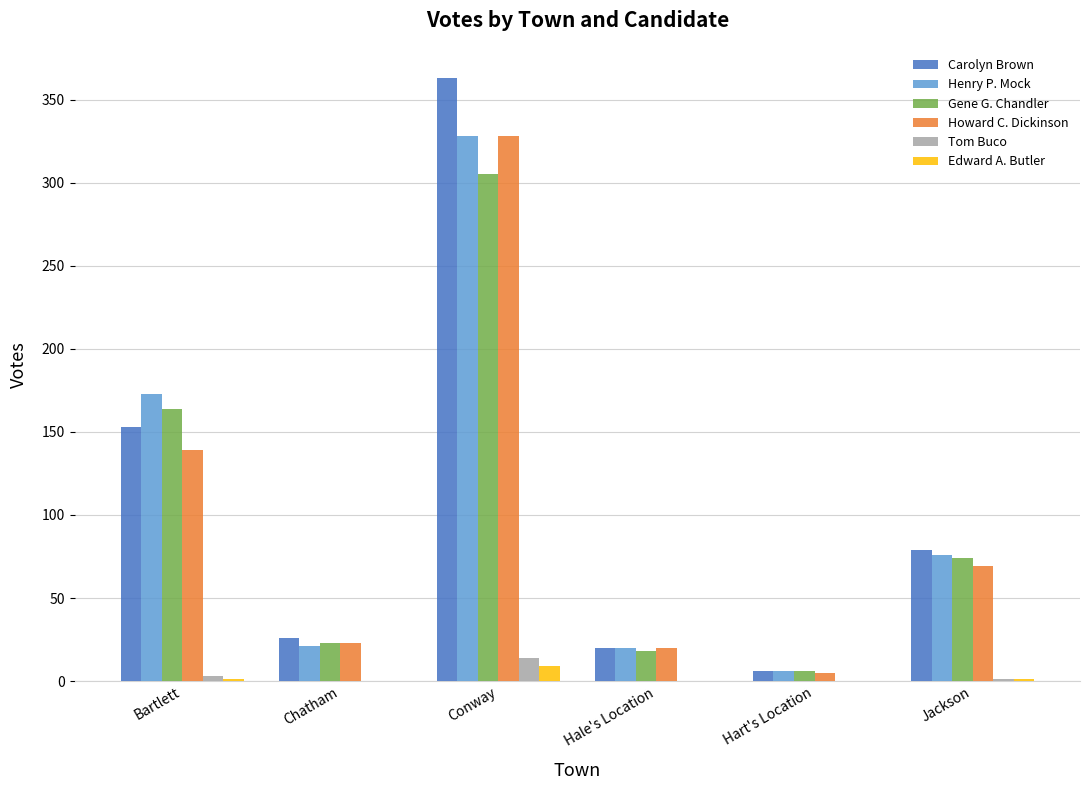

What are all the series names shown in the legend?

Carolyn Brown, Henry P. Mock, Gene G. Chandler, Howard C. Dickinson, Tom Buco, Edward A. Butler